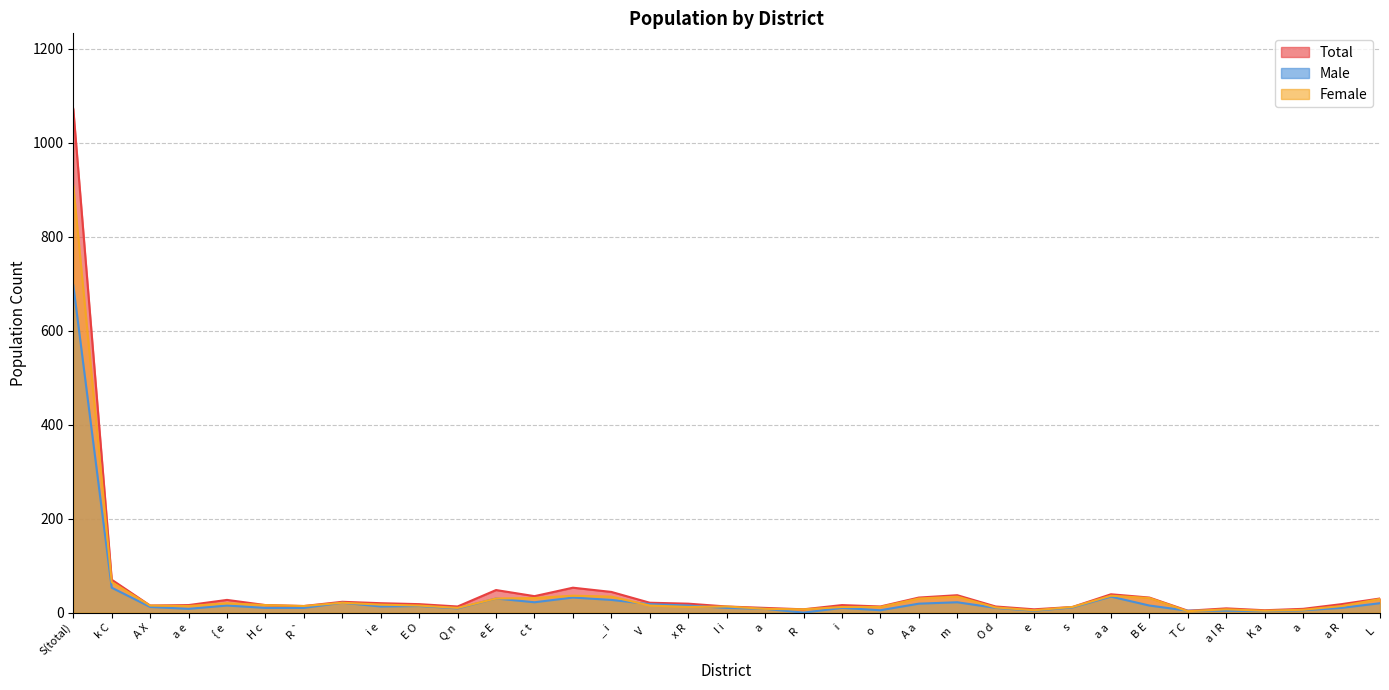

What is the spread (max minus min) of values at   a?

2